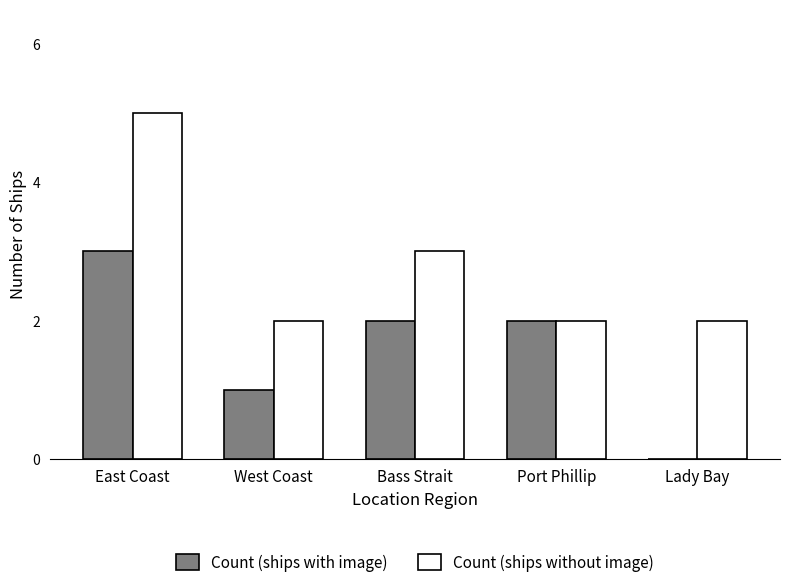

Is the value of Count (ships without image) at Port Phillip greater than the value of Count (ships with image) at East Coast?

No